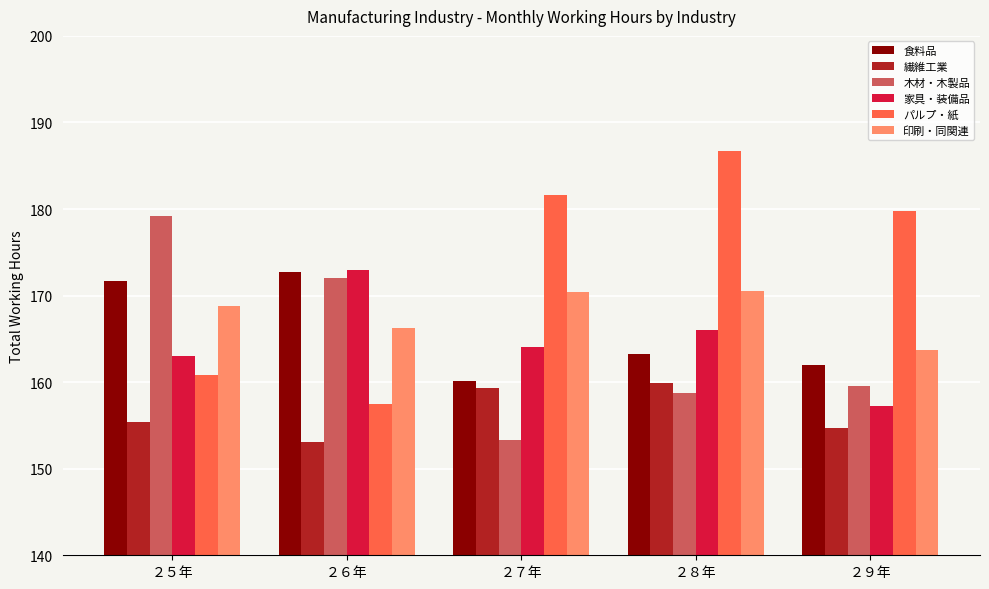

What is the value of the 食料品 bar at the 5th from the left?

162.0